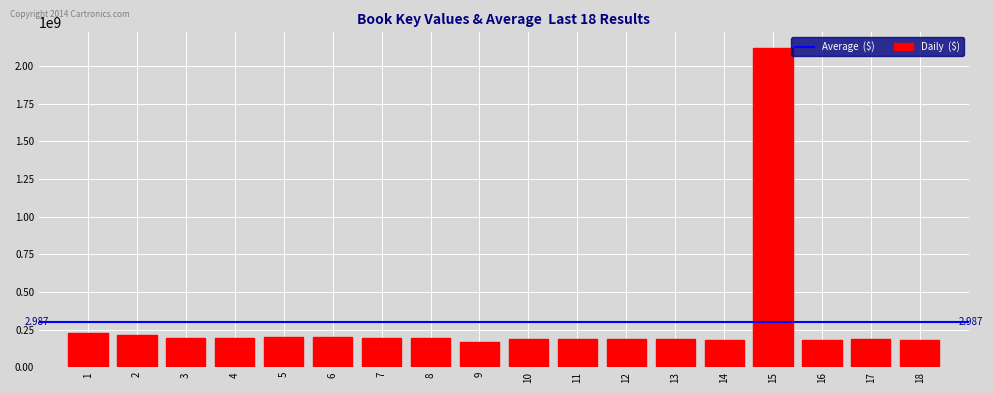

How many bars are there in total?

18